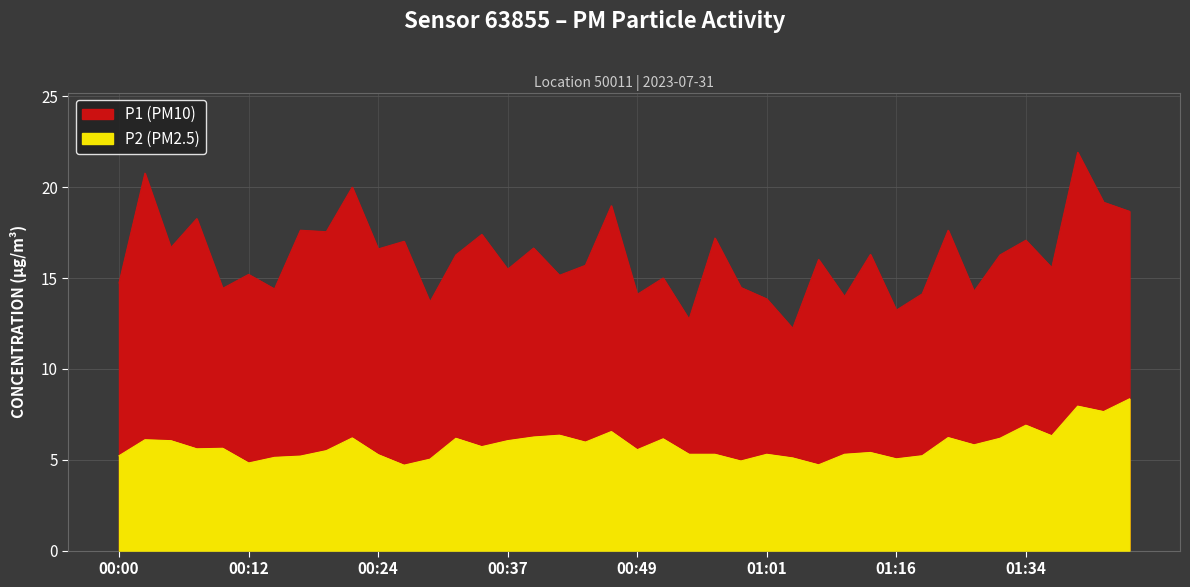

What is the sum of the P1 values at 00:17 and 00:49?

31.7